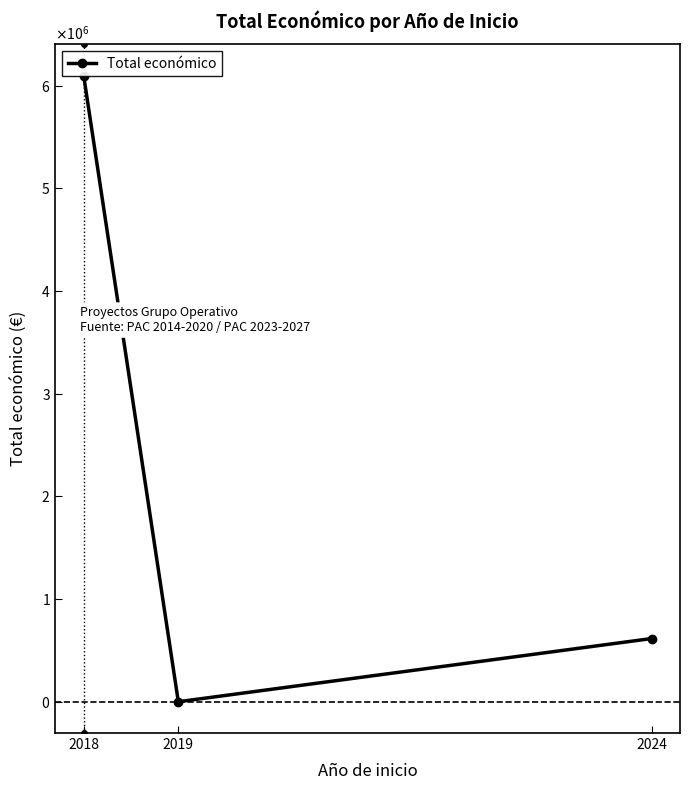

What is the average value?

2237515